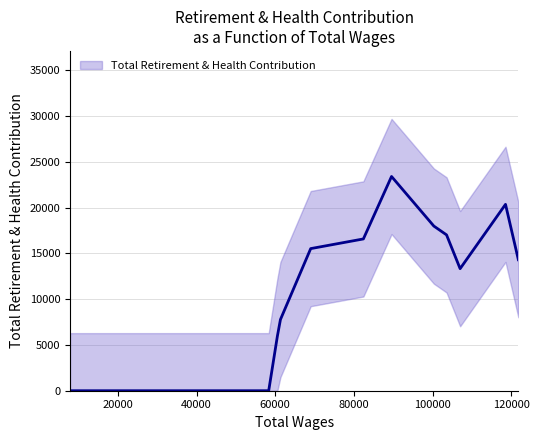

Count the number of data series in this chart.

1